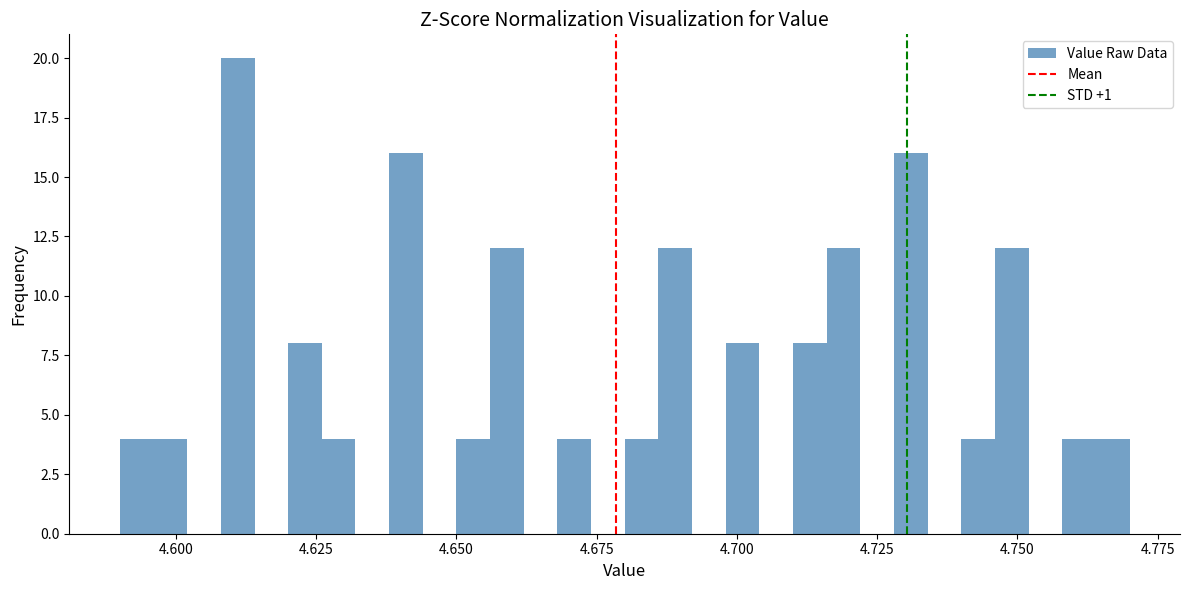

Read against the x-axis, roughly where is the centre of the tallest bar?

4.610